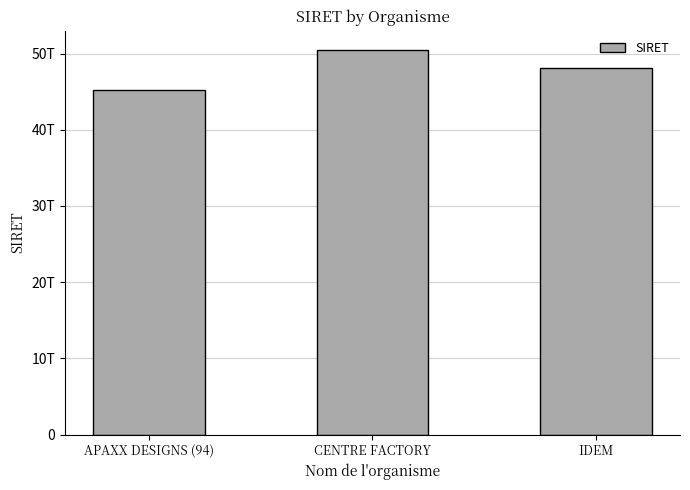

The chart shows a value of 11499768096917 at APAXX DESIGNS (94). True or false?

False